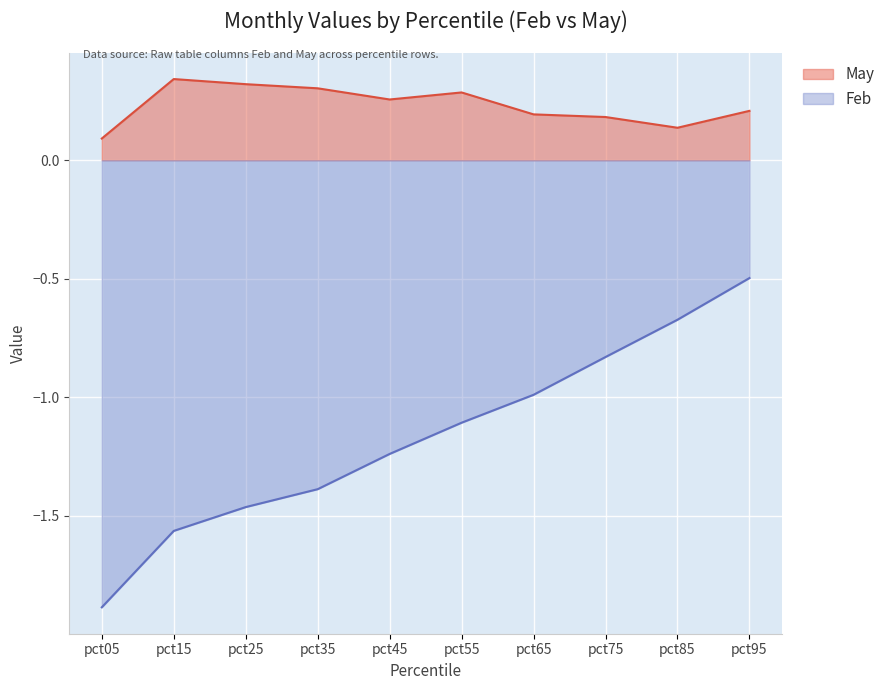

Where is the first local maximum for May?

pct15